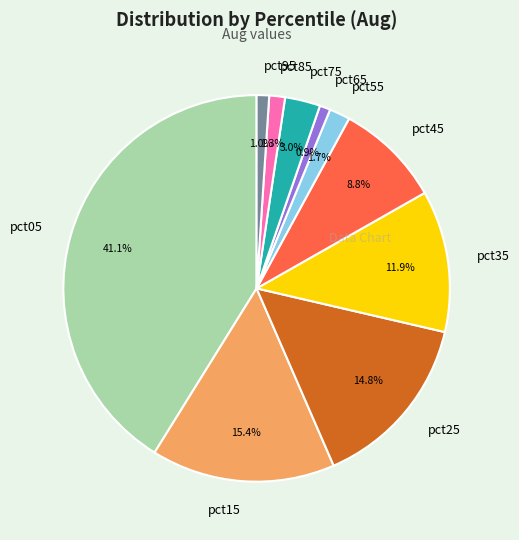

Is pct55 the majority of the pie?

No